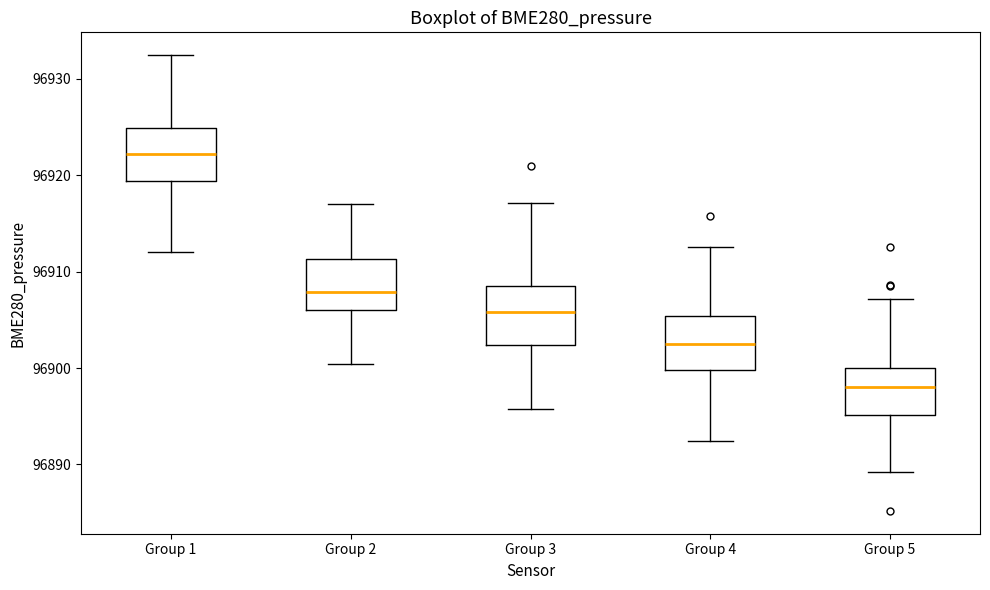

Reading left to right, read every box against the y-axis: the position of its median line, the range the box covers, and the ends of its whiskers. The values are not printed on the chart, so give them approximately, as read against the axis.

Group 1: median 96922, box 96919 to 96925, whiskers 96912 to 96932
Group 2: median 96908, box 96906 to 96911, whiskers 96900 to 96917
Group 3: median 96906, box 96902 to 96909, whiskers 96896 to 96917
Group 4: median 96903, box 96900 to 96905, whiskers 96892 to 96913
Group 5: median 96898, box 96895 to 96900, whiskers 96889 to 96907